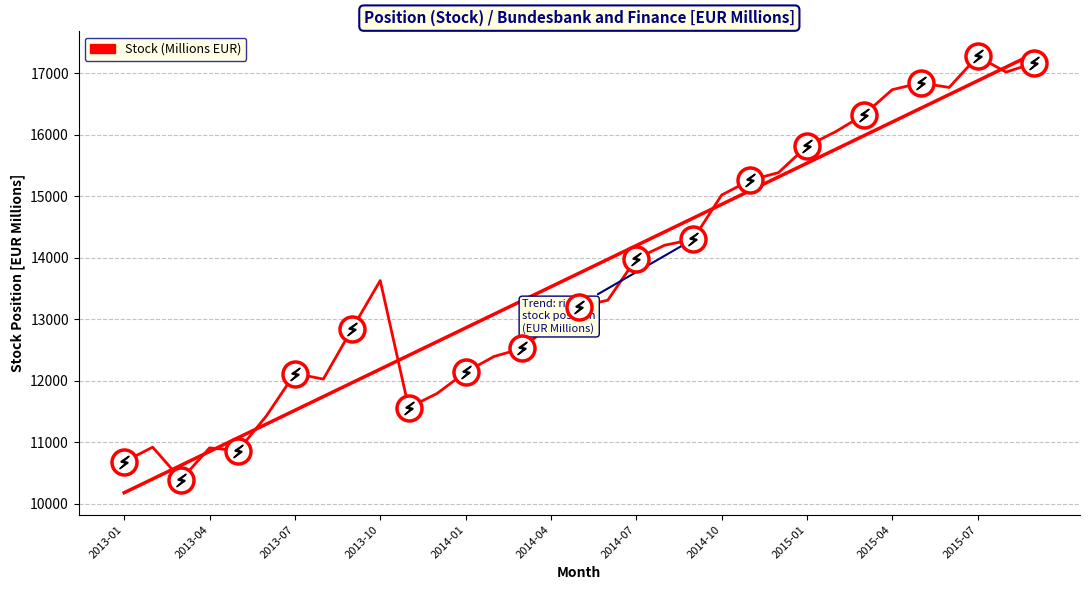

How many data points does each series have?

33